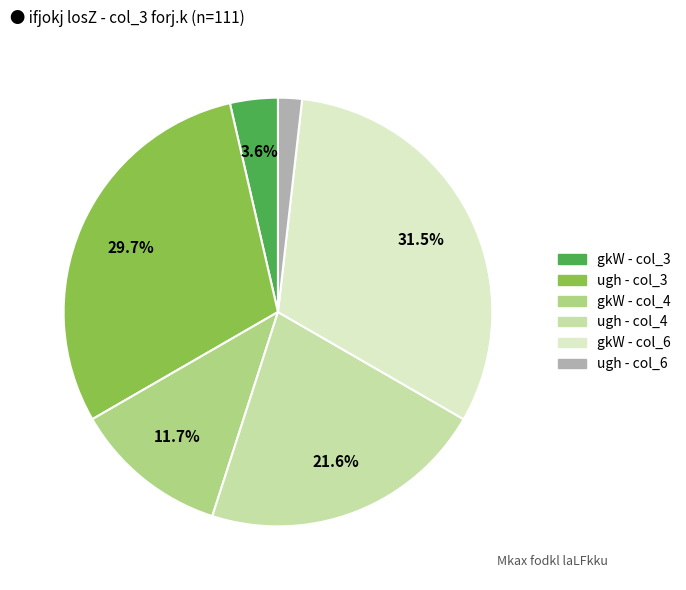

Is there any slice that represents more than half of the pie?

No